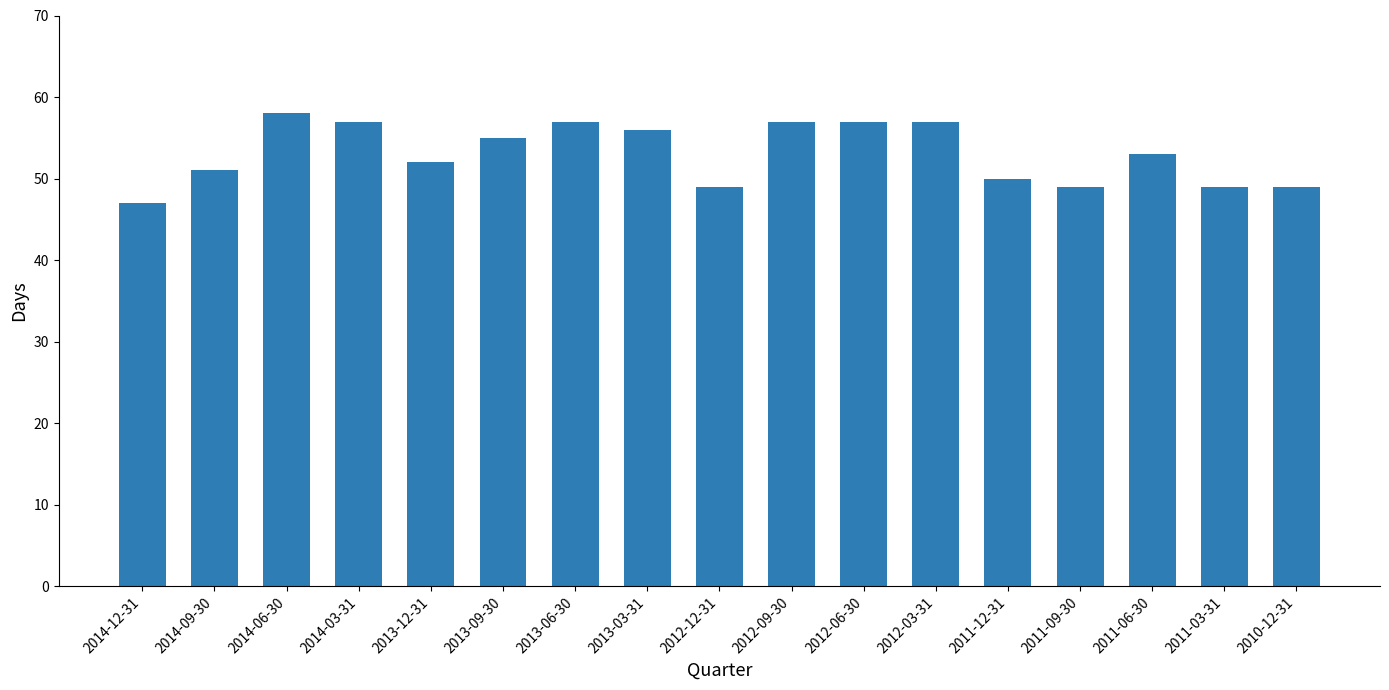

Count the number of data series in this chart.

1